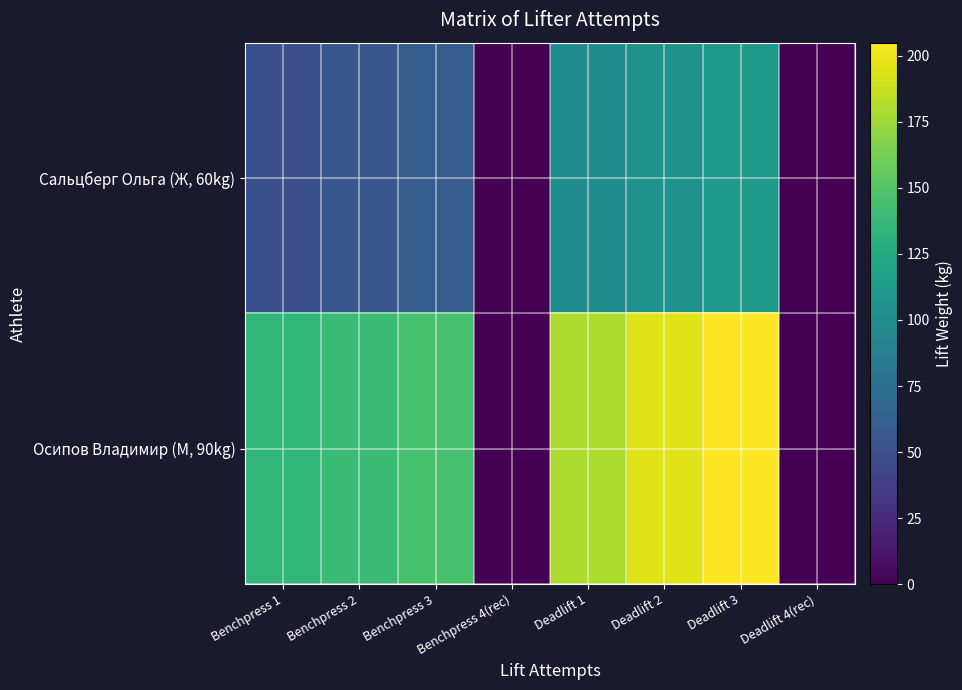

Which series has the largest range (max minus min)?

Осипов Владимир (М, 90kg)